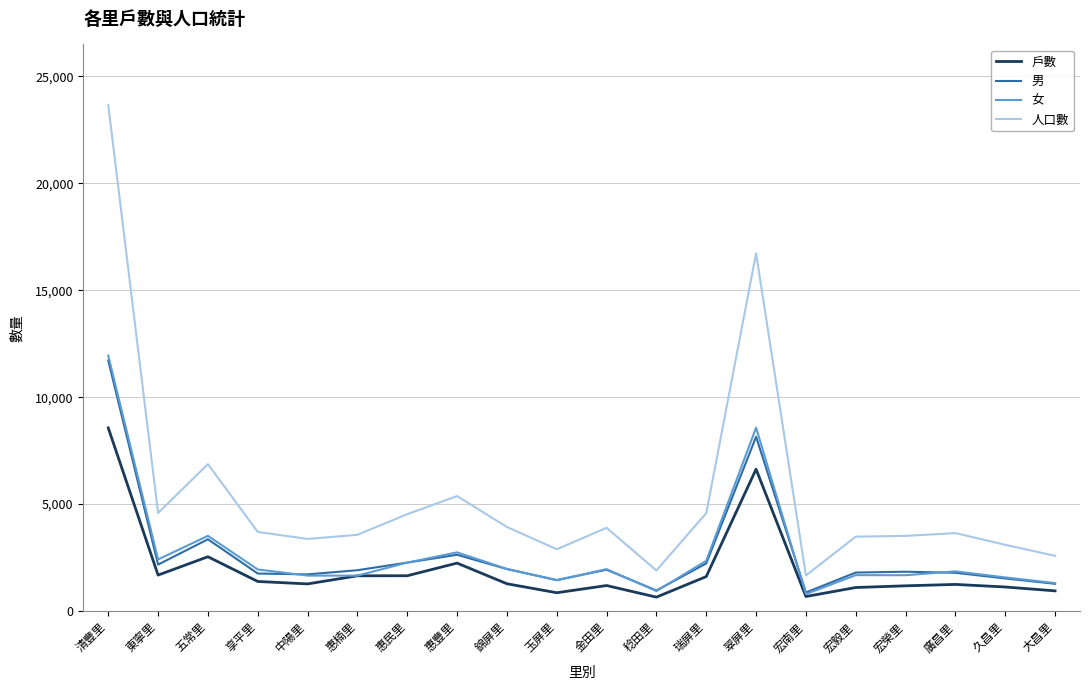

Rank the series by their maximum value, from highest to lowest.

人口數, 女, 男, 戶數